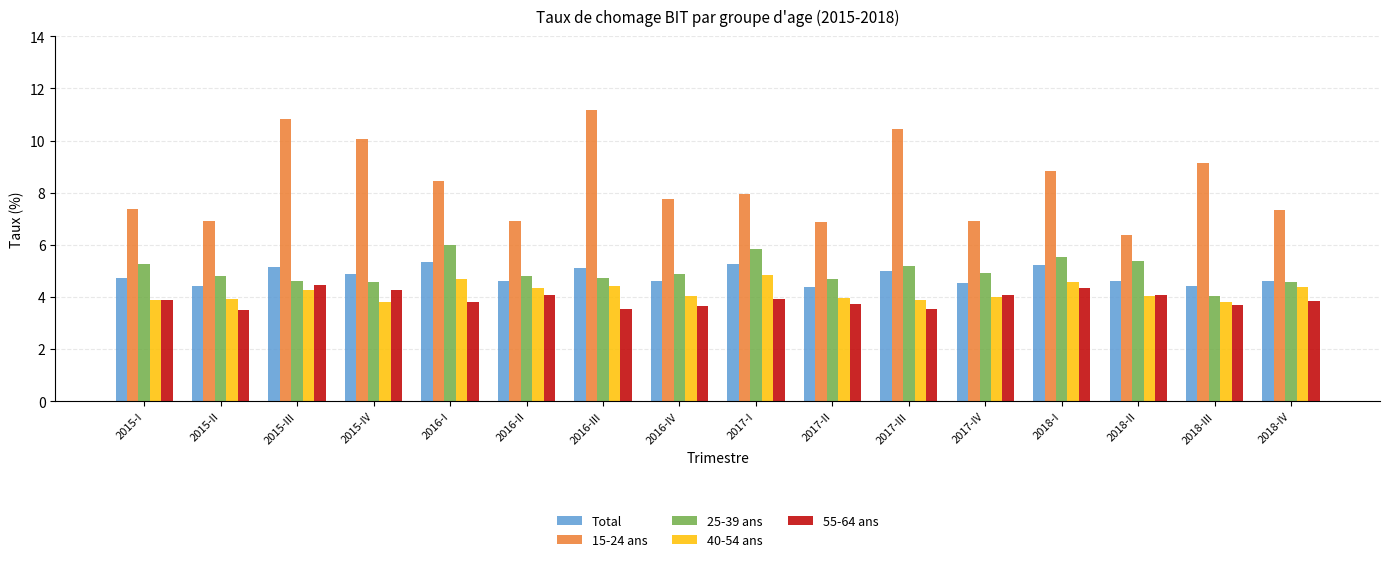

Rank the series at 2017-II from lowest to highest value.

55-64 ans, 40-54 ans, Total, 25-39 ans, 15-24 ans